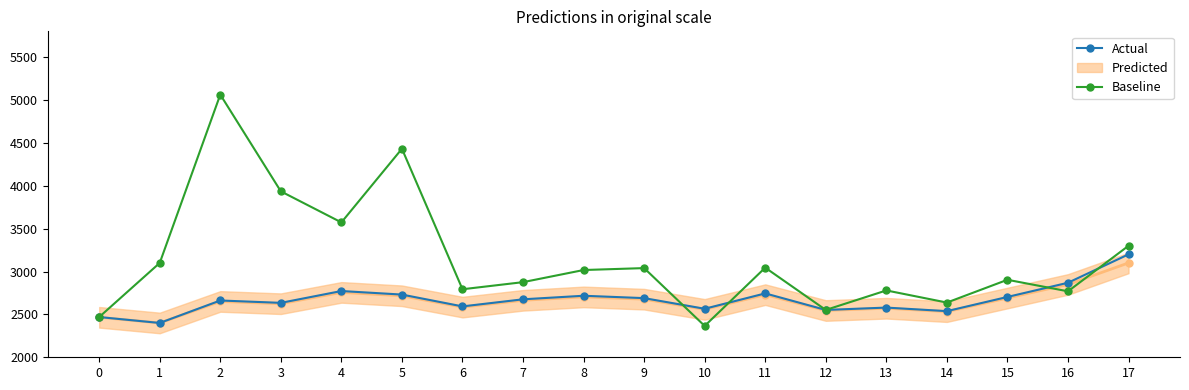

Rank the series at 8 from highest to lowest value.

Baseline, Actual